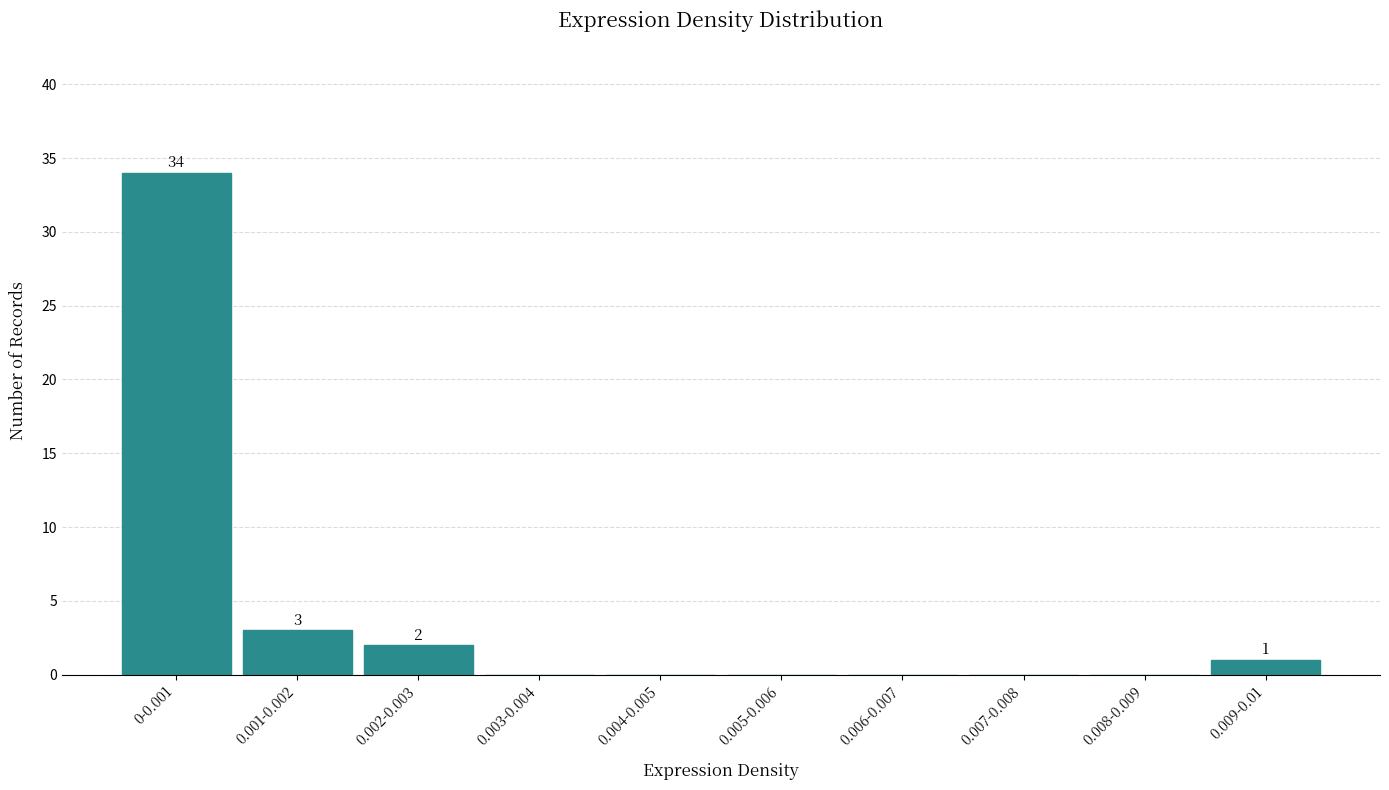

Reading left to right, what are all the values shown in this chart?

0-0.001=34	0.001-0.002=3	0.002-0.003=2	0.003-0.004=0	0.004-0.005=0	0.005-0.006=0	0.006-0.007=0	0.007-0.008=0	0.008-0.009=0	0.009-0.01=1